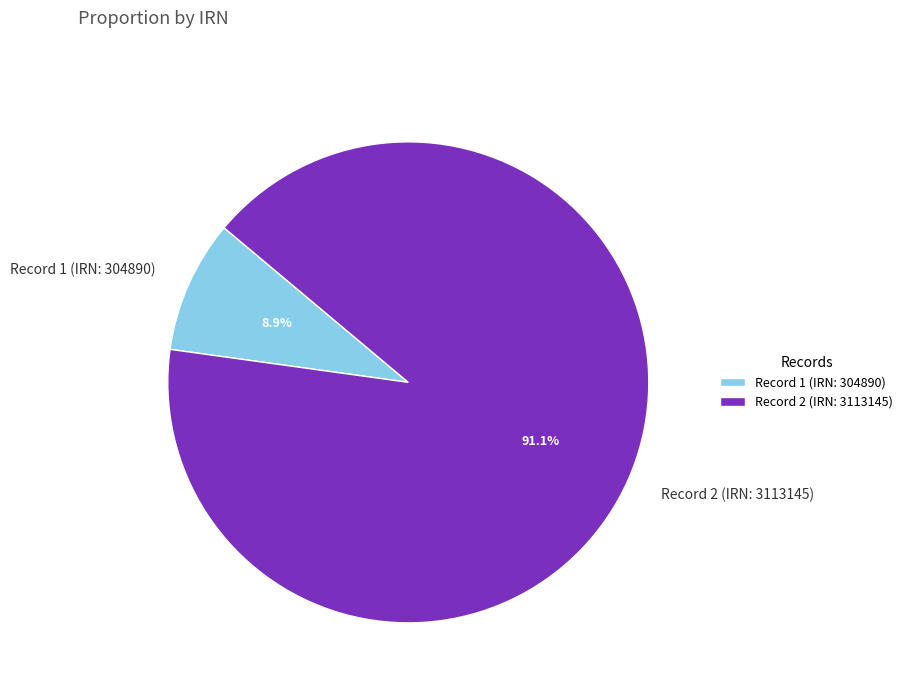

Rank the categories by value from highest to lowest.

Record 2 (IRN: 3113145), Record 1 (IRN: 304890)